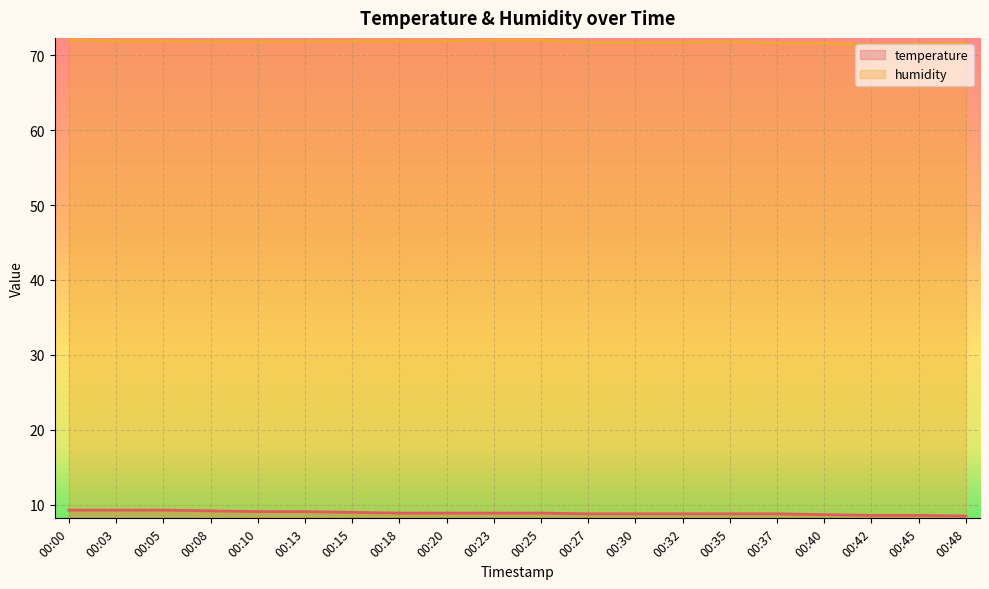

Where is the first local maximum for humidity?

00:35